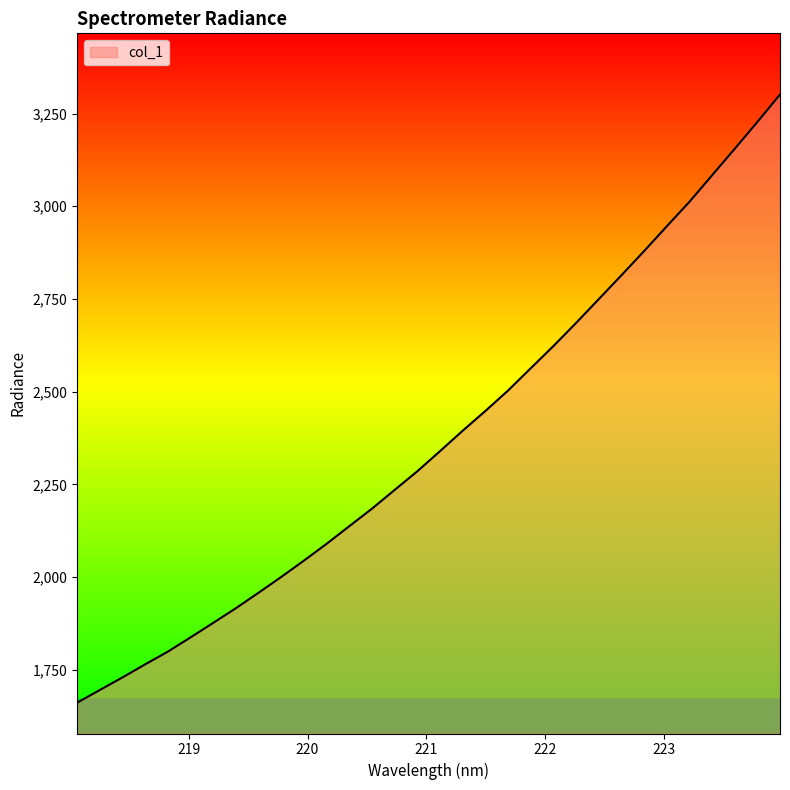

What is the smallest value displayed?

1661.3